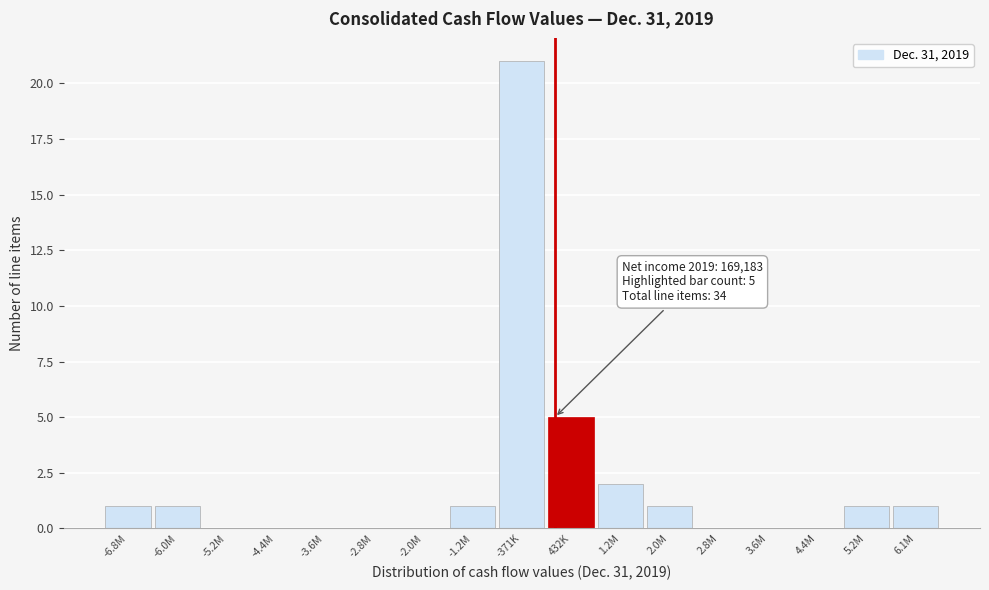

Reading left to right, extract all data points from this chart.

-6.8M=1	-6.0M=1	-5.2M=0	-4.4M=0	-3.6M=0	-2.8M=0	-2.0M=0	-1.2M=1	-371K=21	432K=5	1.2M=2	2.0M=1	2.8M=0	3.6M=0	4.4M=0	5.2M=1	6.1M=1